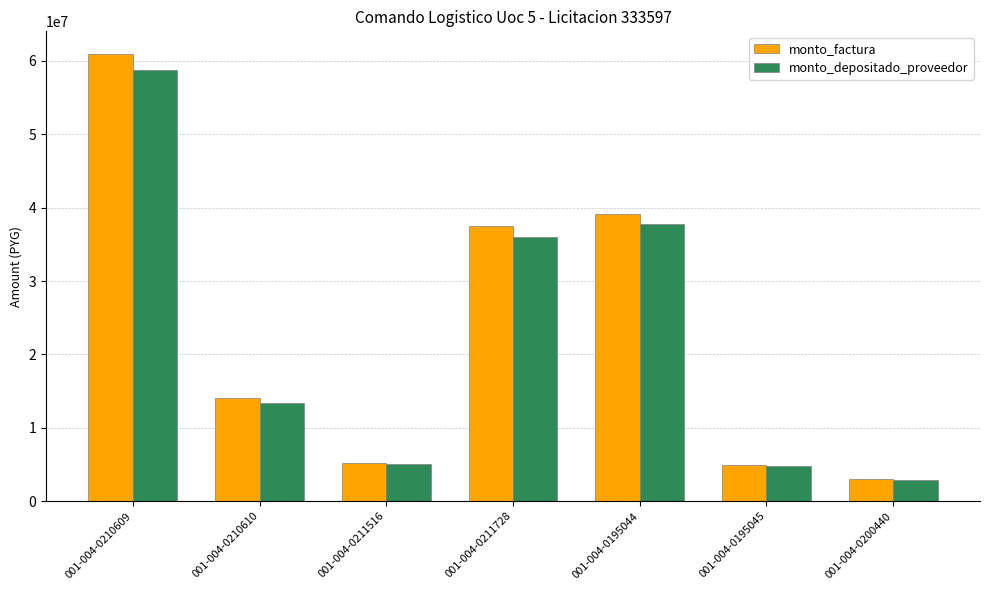

What position from the left is 001-004-0200440?

7